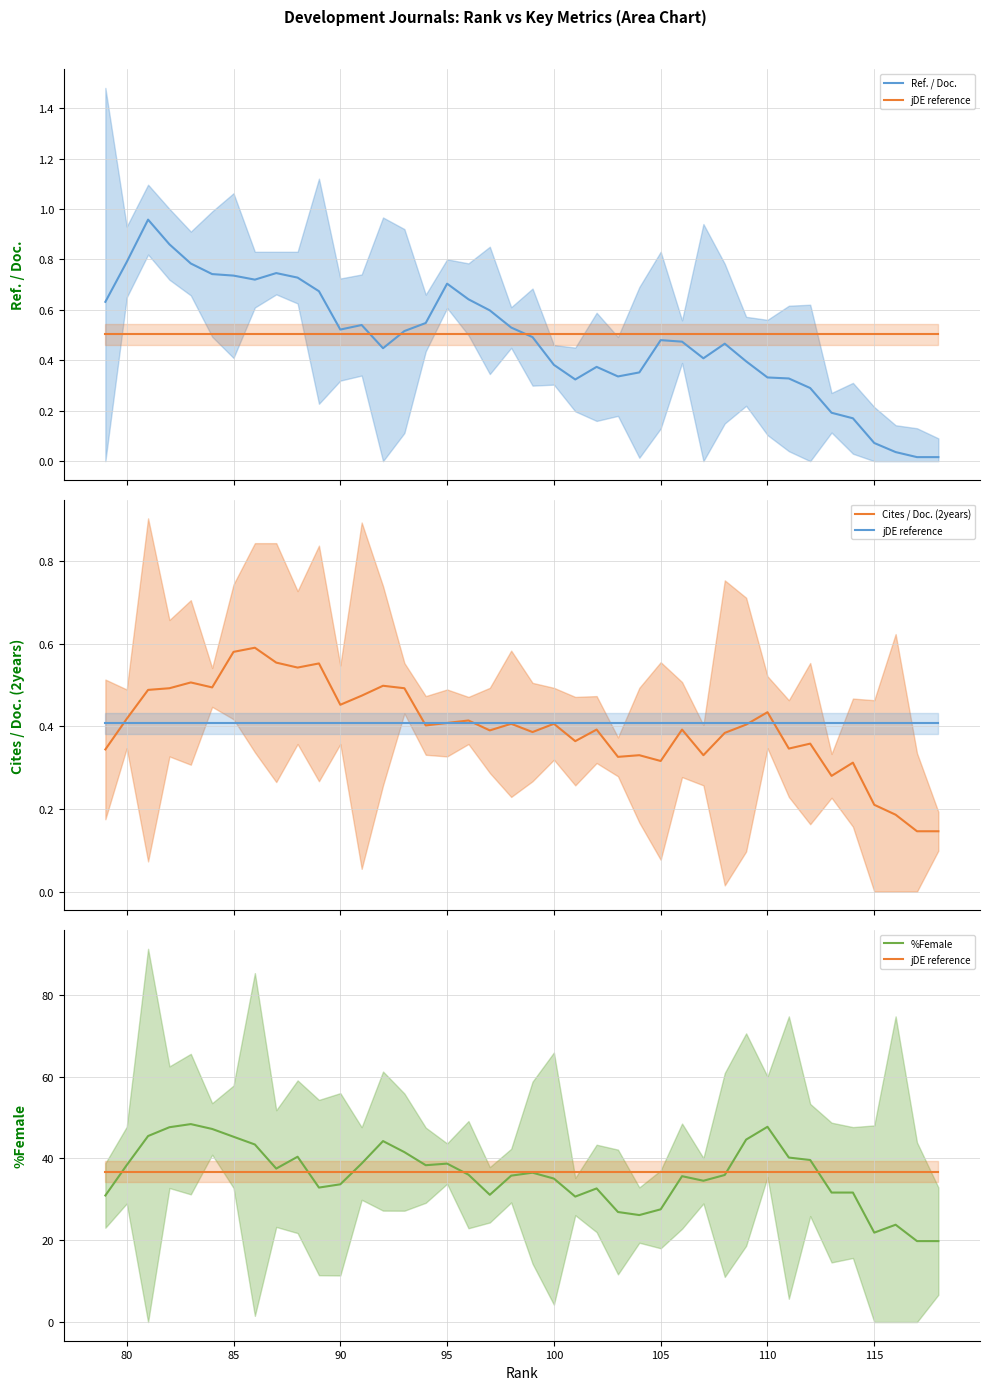

What is the average value of the %Female series?

35.9